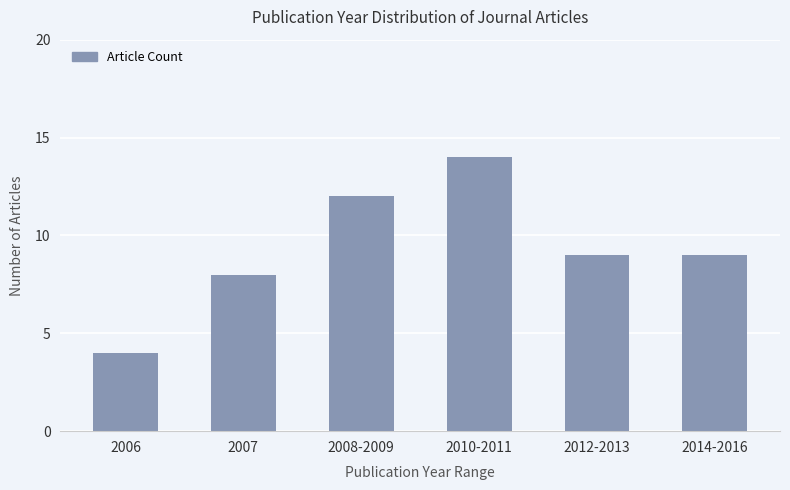

Reading left to right, transcribe all the data shown in this chart.

4	8	12	14	9	9